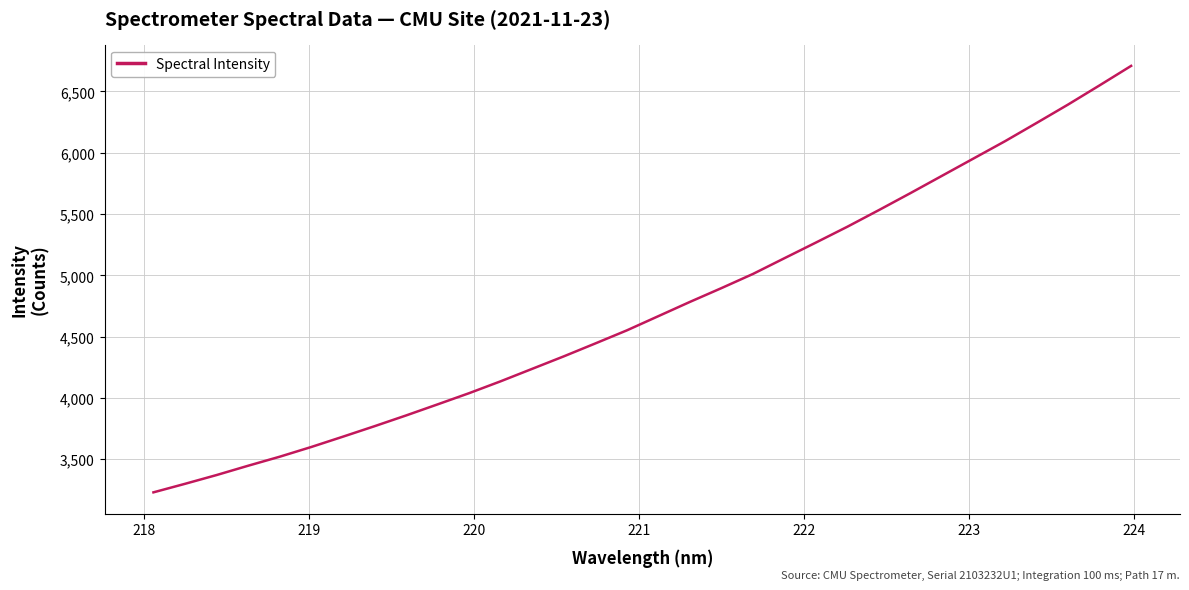

What is the smallest value displayed?

3231.3